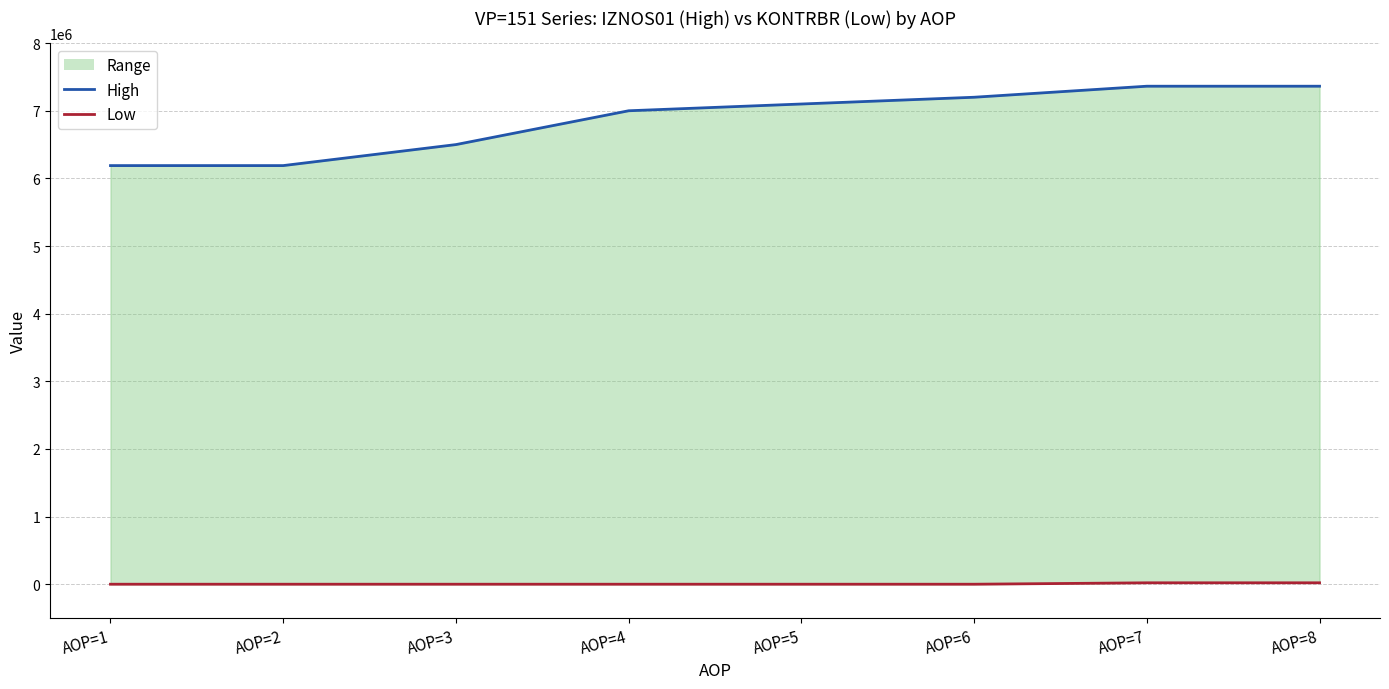

Rank the series at AOP=4 from lowest to highest value.

Low, High